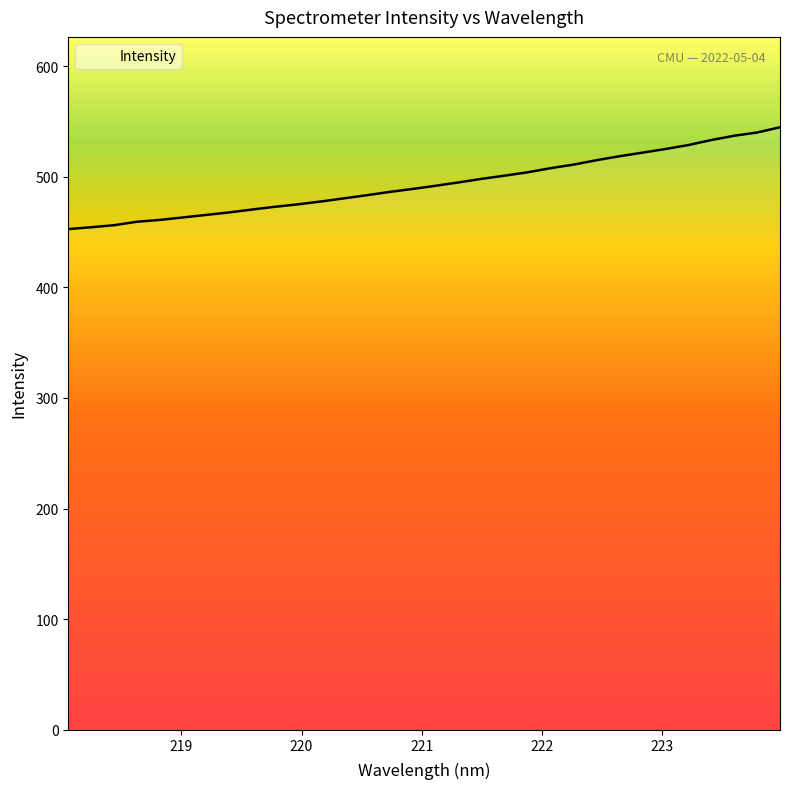

What is the maximum value shown in the chart?

544.8